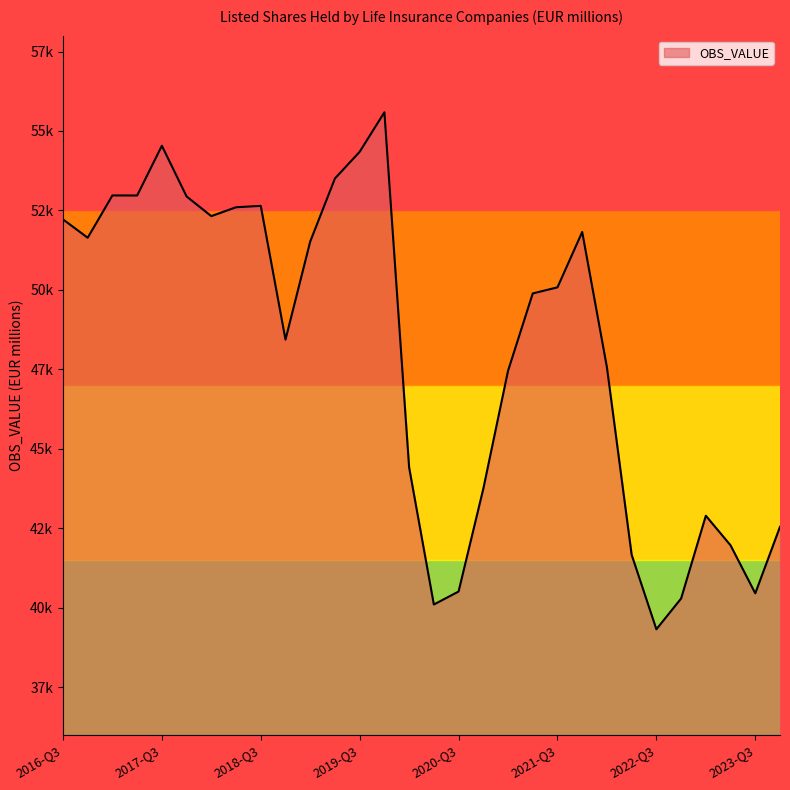

Does the chart display data point markers on the line(s)?

No